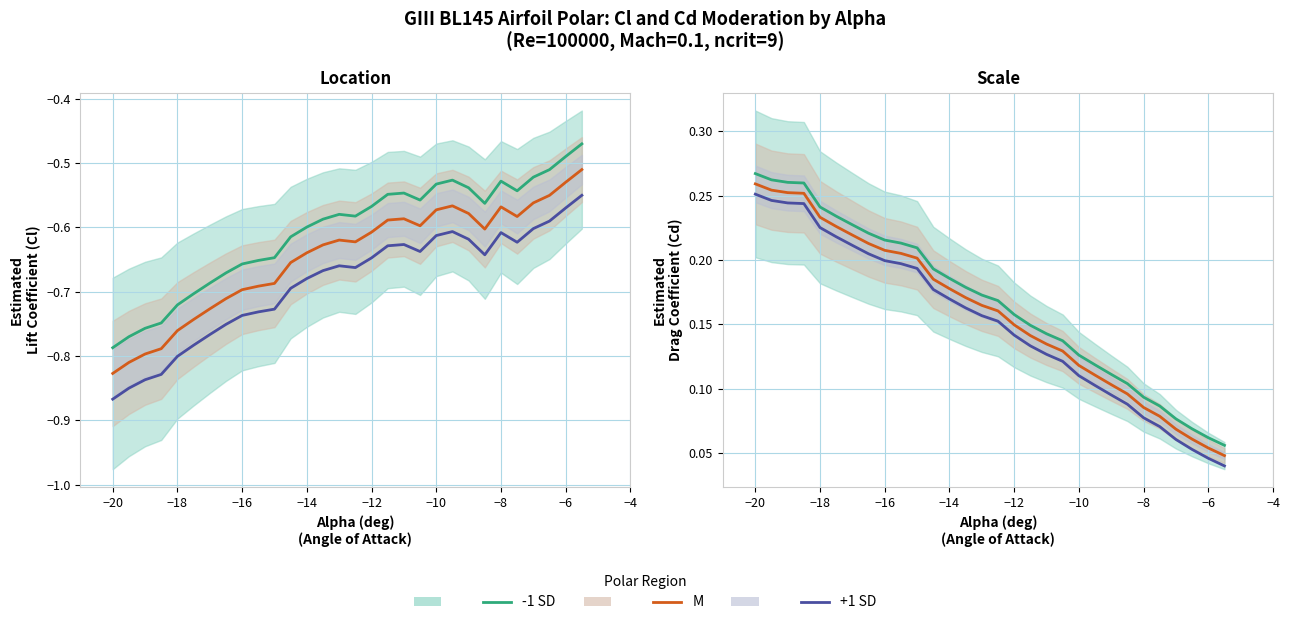

What is the sum of all -1 SD values?

5.0